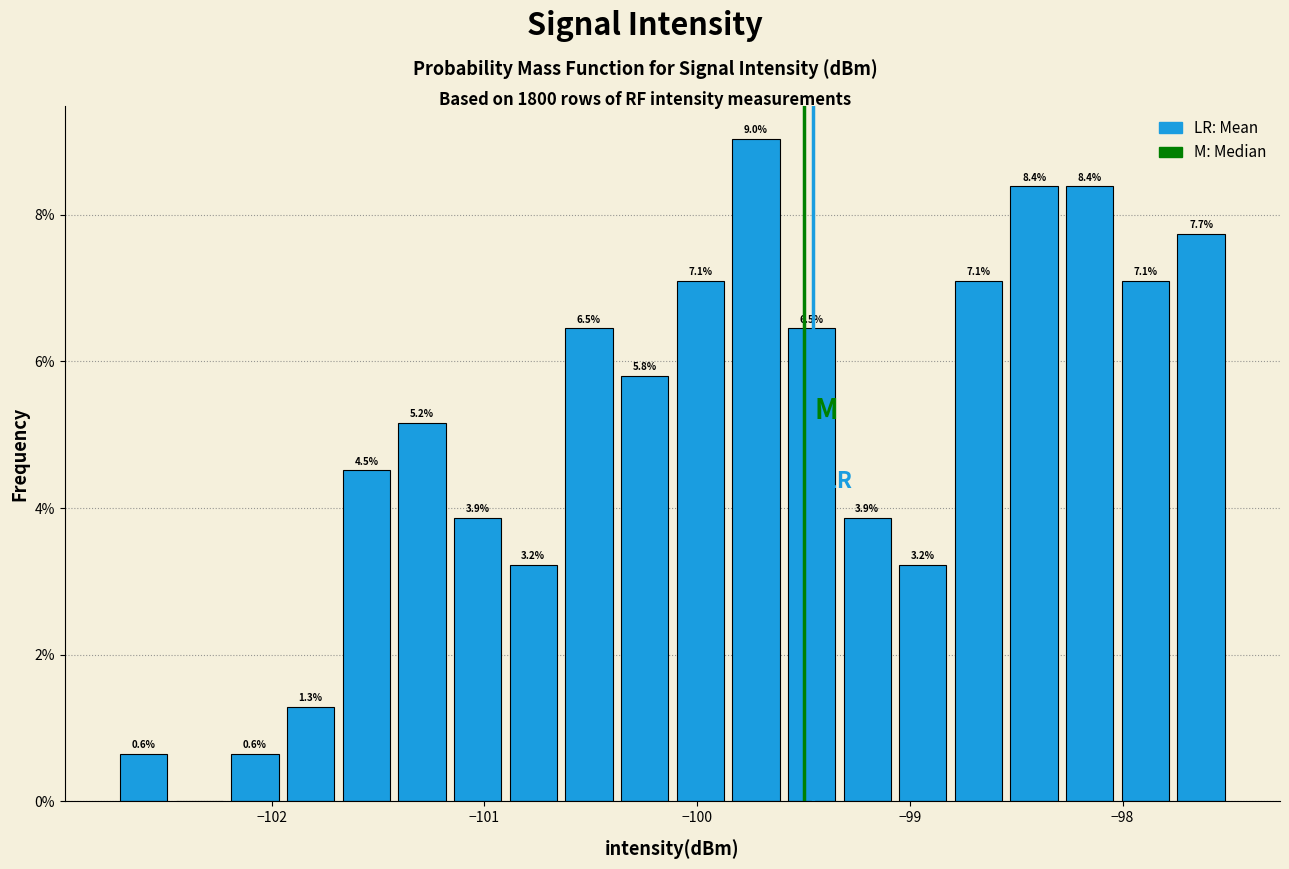

Around what value on the x-axis is the tallest bar? Give the approximate position of its centre, as read against the axis.

-99.7